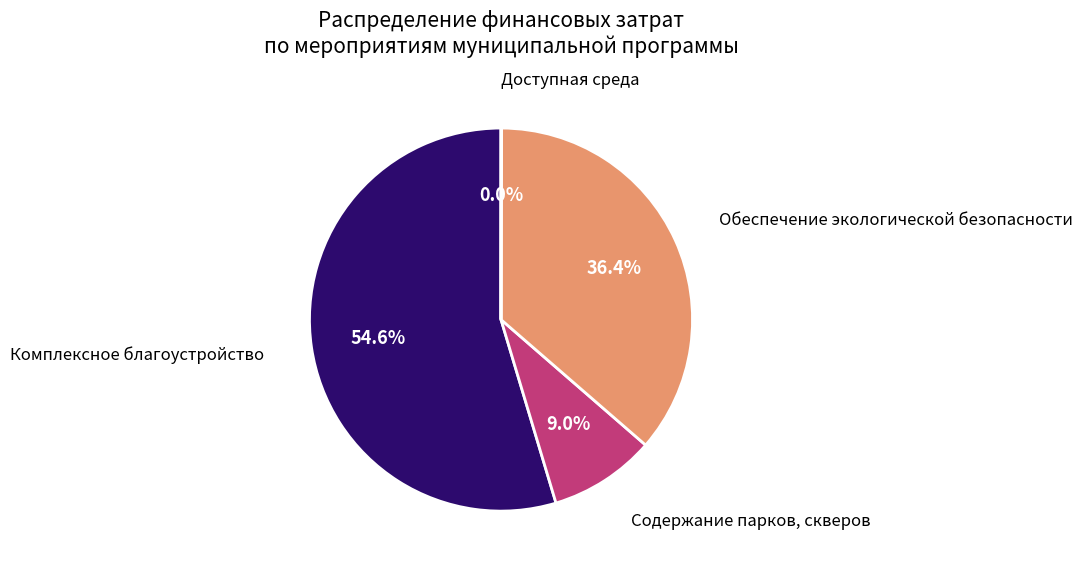

Does any single category account for the majority?

Yes